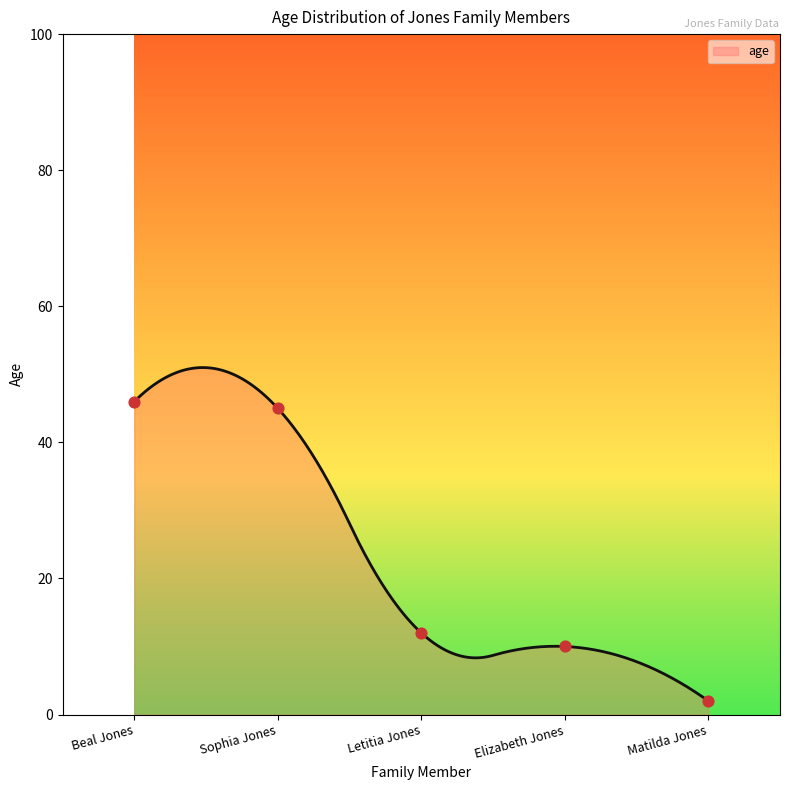

What is the ratio of the value at Sophia Jones to the value at Letitia Jones?

3.8